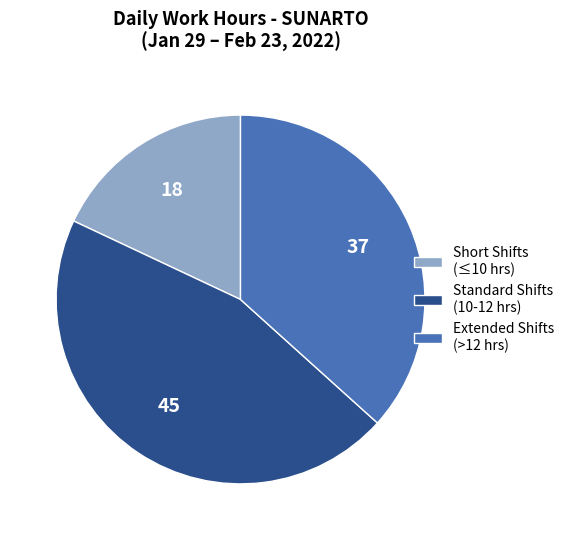

What is the smallest slice in the pie chart?

Short Shifts (≤10 hrs)